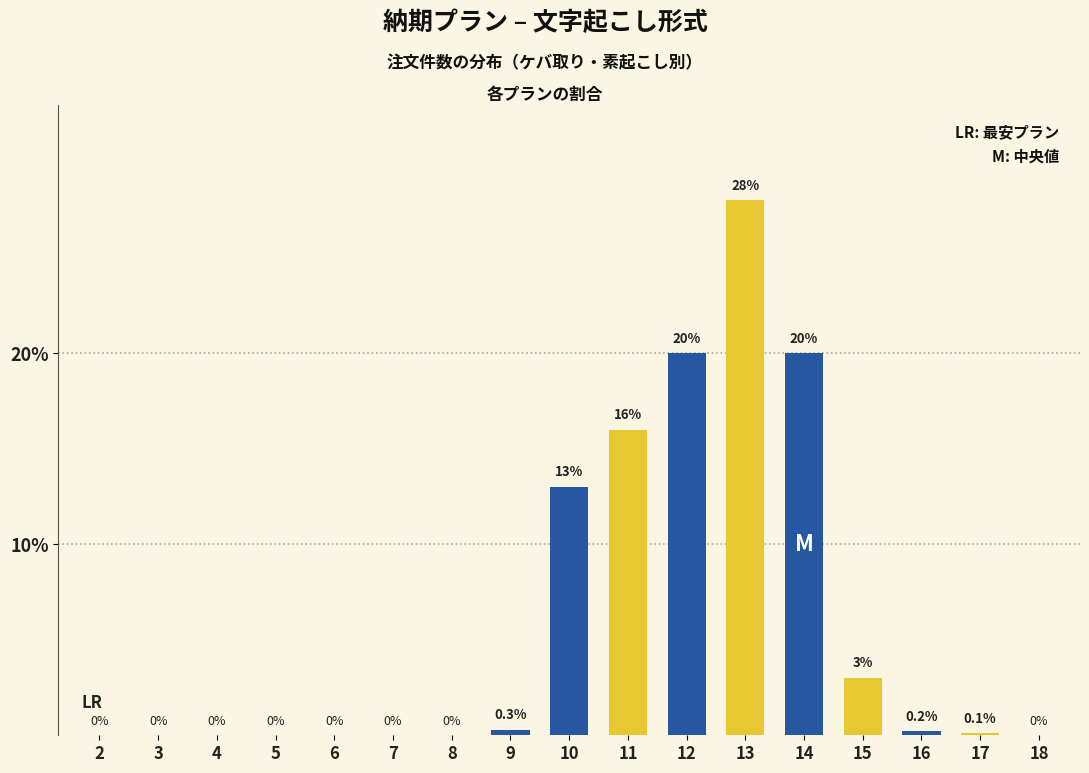

How many categories are shown in the chart?

17